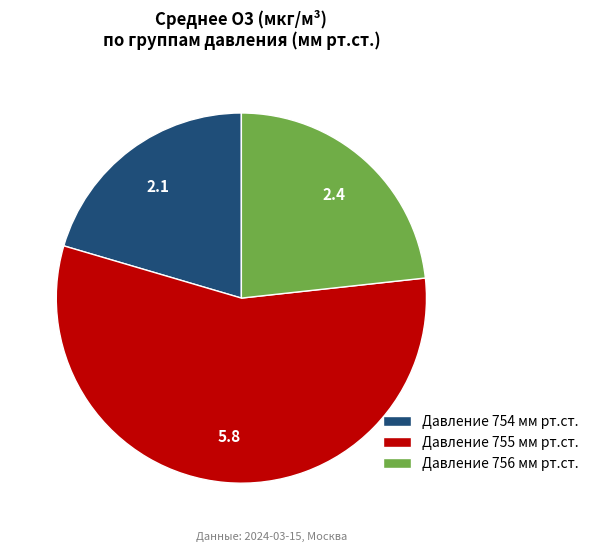

Combined, do Давление 754 мм рт.ст. and Давление 756 мм рт.ст. account for over 50%?

No